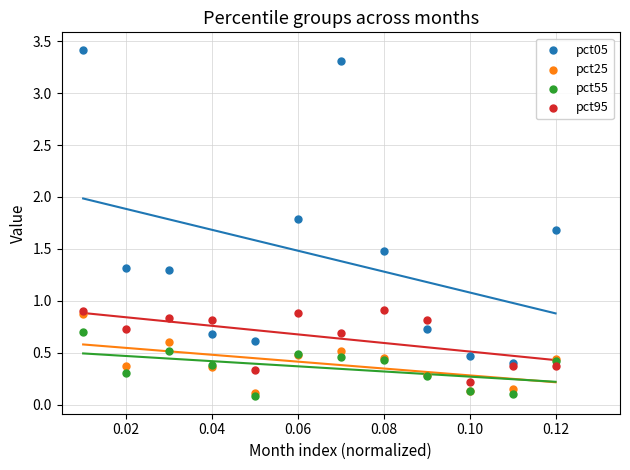

What are all the series names shown in the legend?

pct05, pct25, pct55, pct95